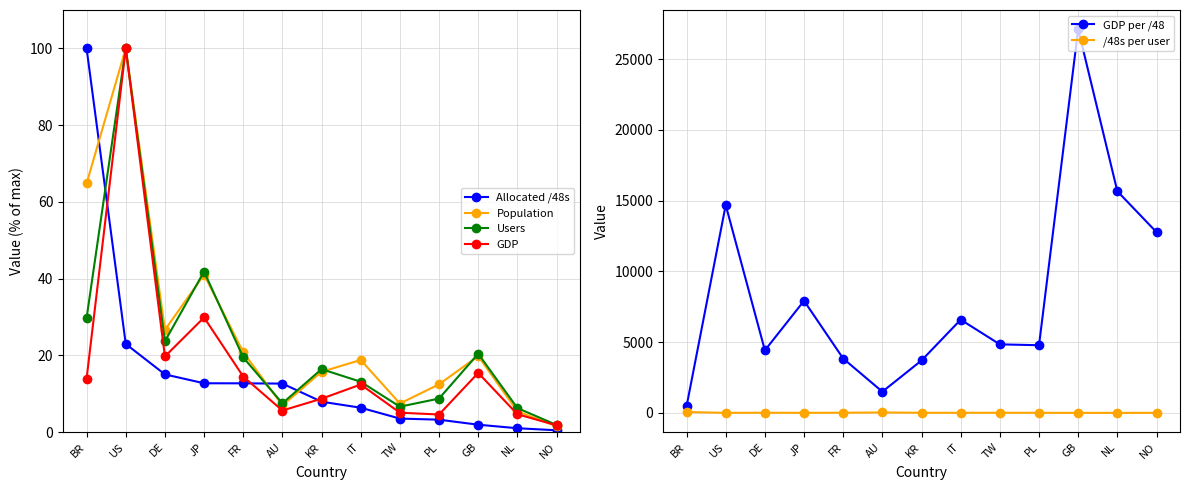

Count the number of categories in the chart.

13